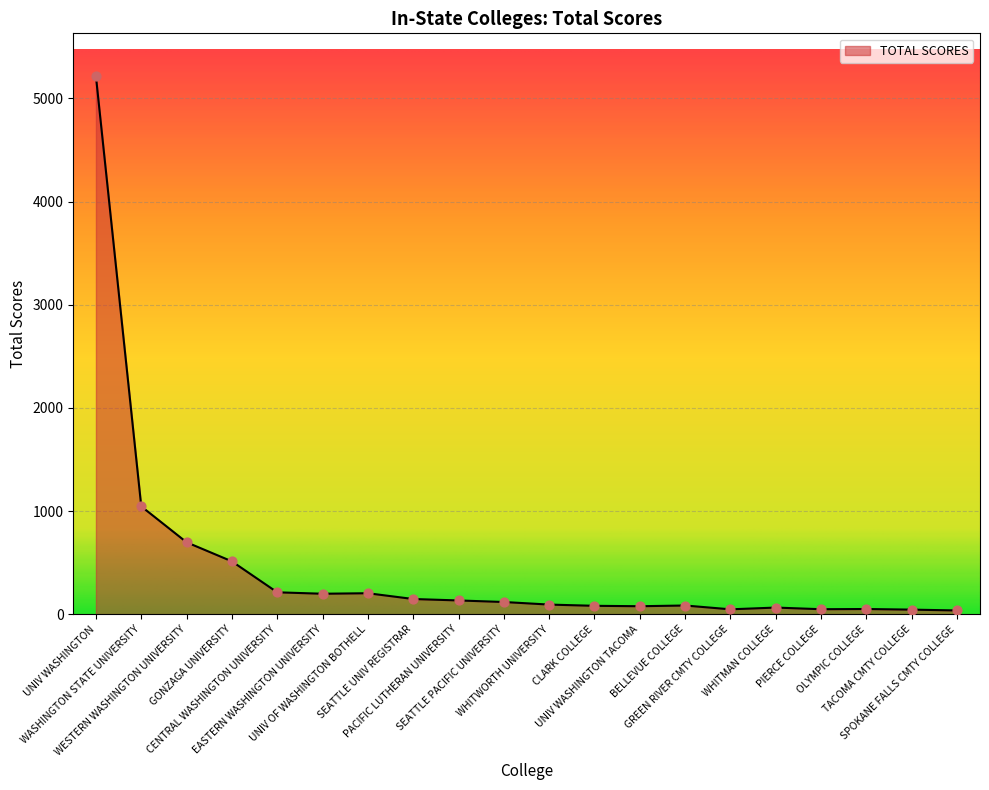

What is the change in value from WHITWORTH UNIVERSITY to UNIV WASHINGTON TACOMA?

-16